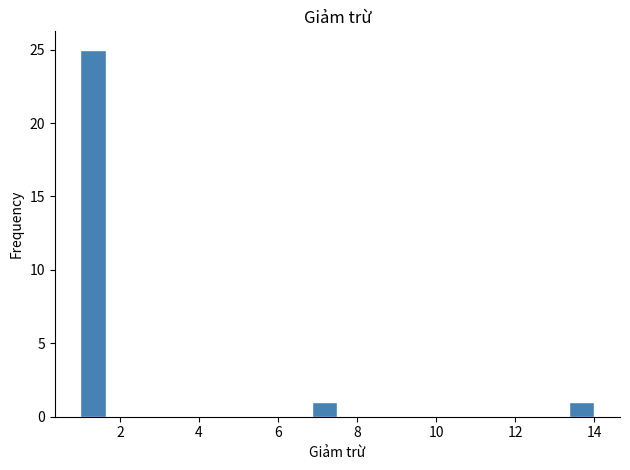

Read against the x-axis, roughly where is the centre of the tallest bar?

1.4